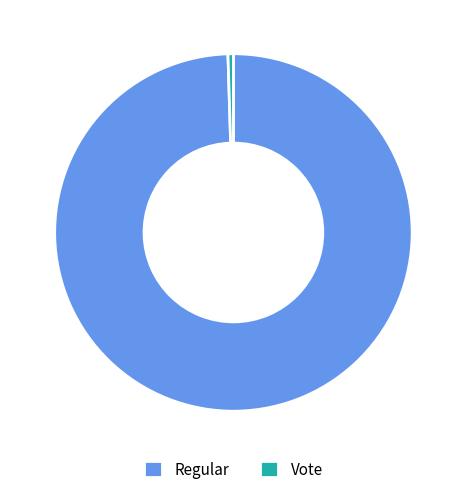

Does any single category account for the majority?

Yes